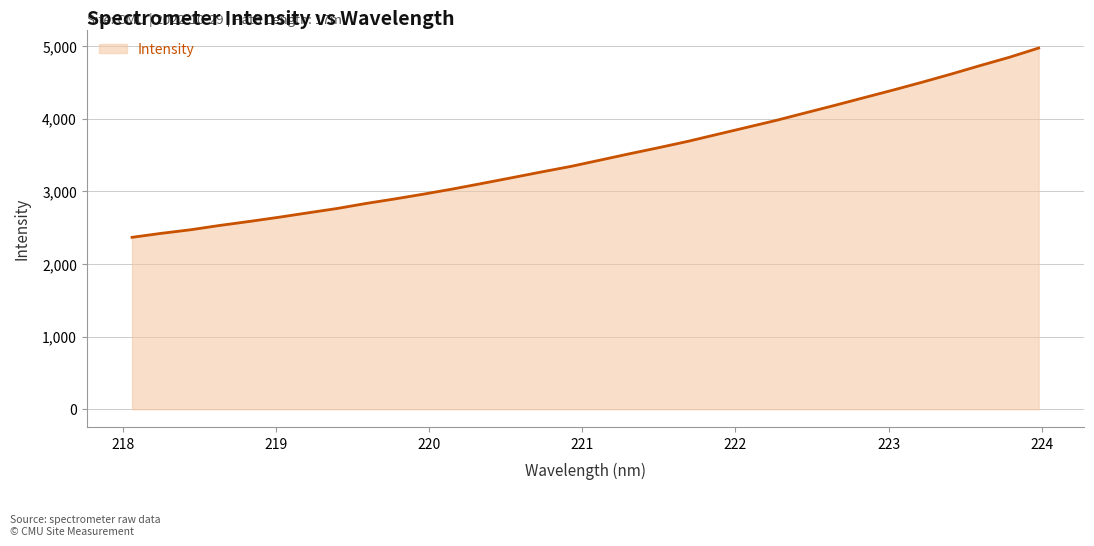

What is the smallest value displayed?

2366.9